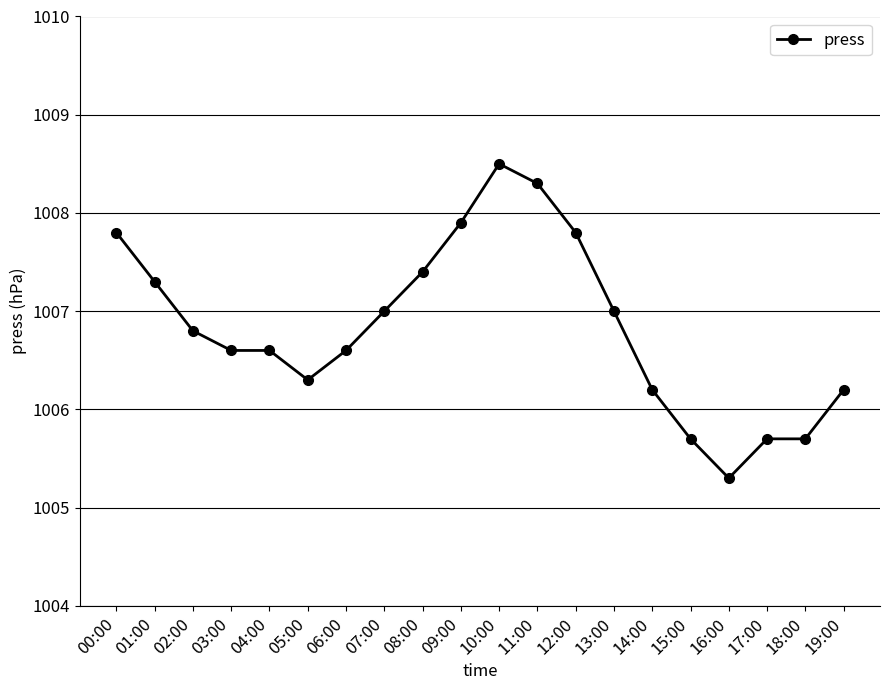

Reading right to left, transcribe all the data shown in this chart.

19:00=1006.2	18:00=1005.7	17:00=1005.7	16:00=1005.3	15:00=1005.7	14:00=1006.2	13:00=1007.0	12:00=1007.8	11:00=1008.3	10:00=1008.5	09:00=1007.9	08:00=1007.4	07:00=1007.0	06:00=1006.6	05:00=1006.3	04:00=1006.6	03:00=1006.6	02:00=1006.8	01:00=1007.3	00:00=1007.8